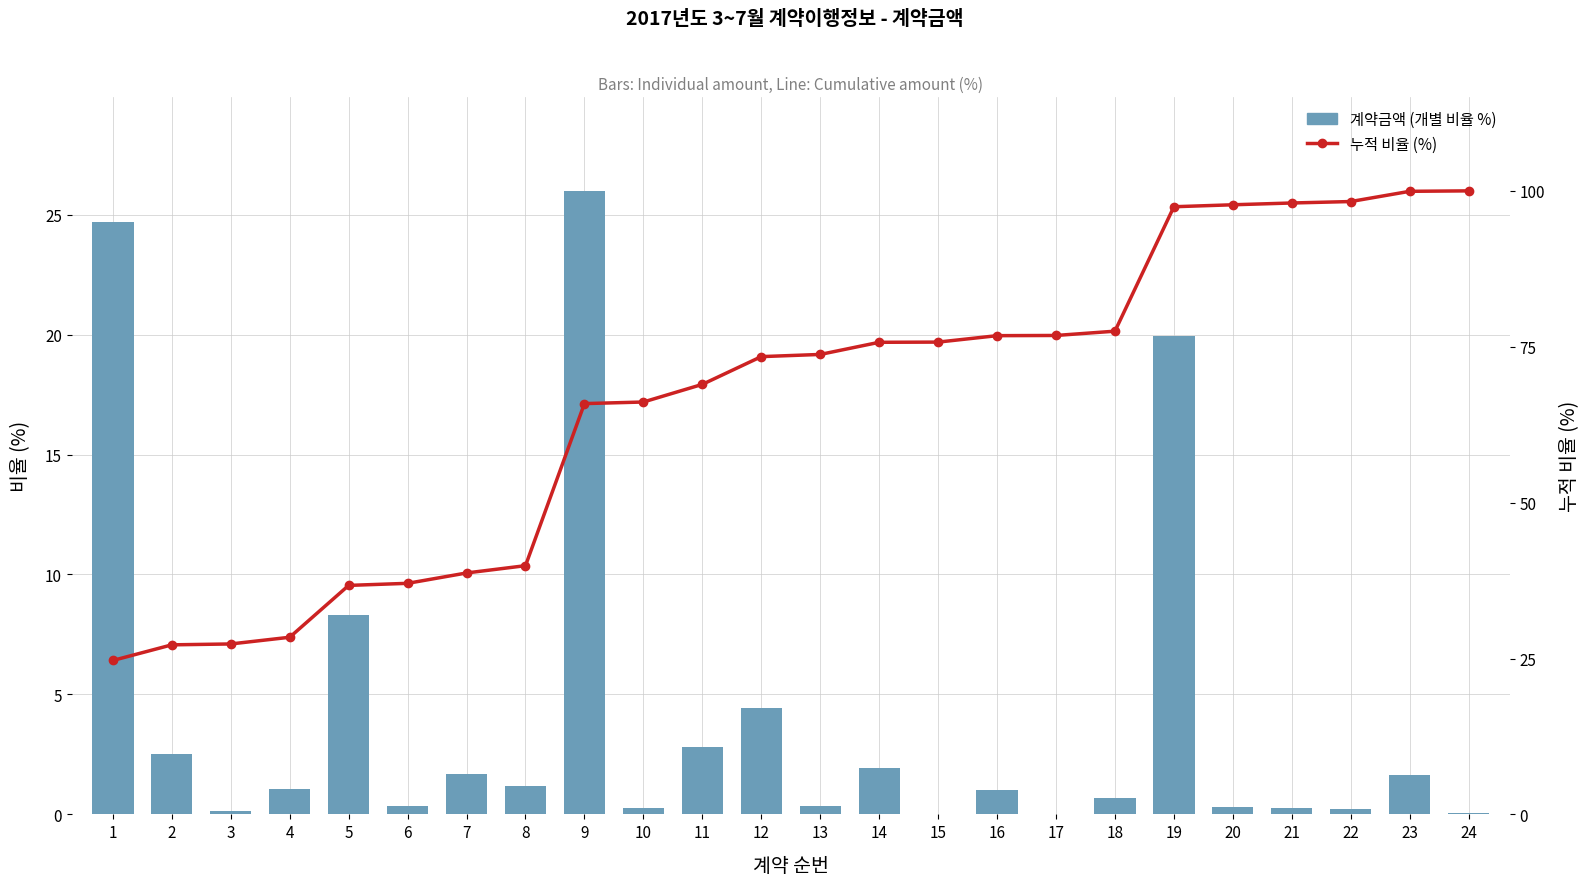

Which series has the widest spread of values?

누적 비율 (%)